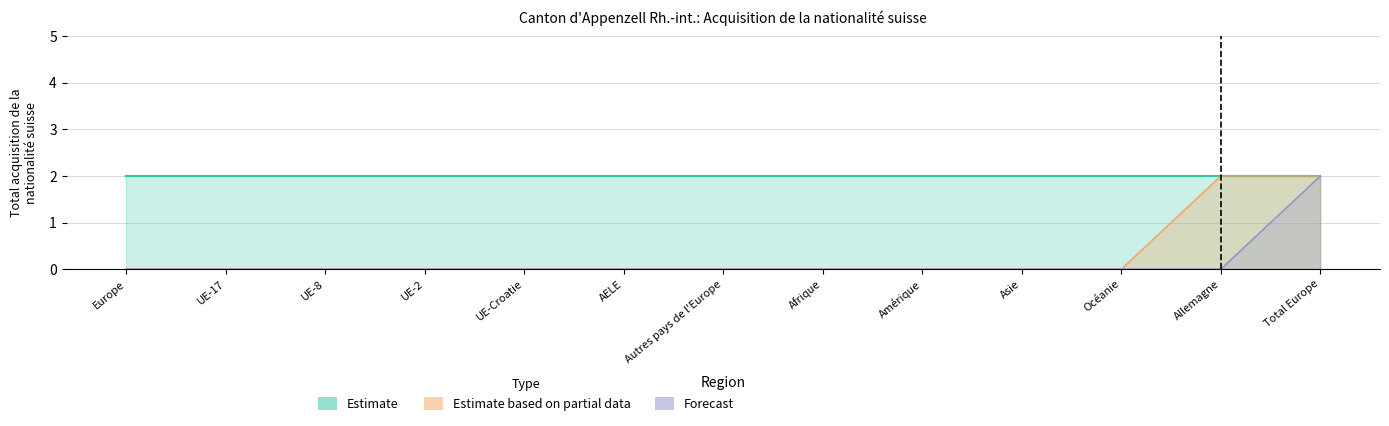

True or false: Forecast and Estimate based on partial data cross at least once.

False